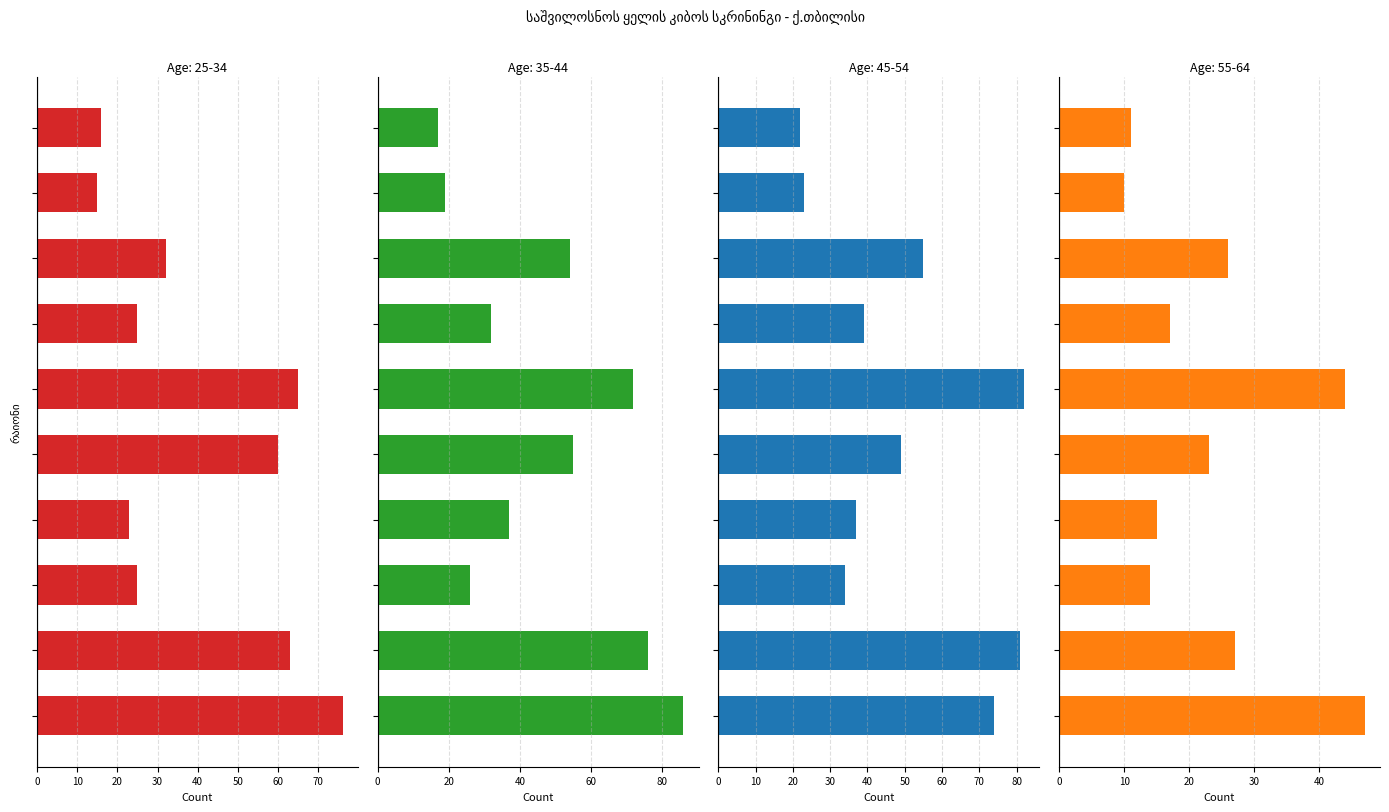

What is the sum of all 35-44 values?

474